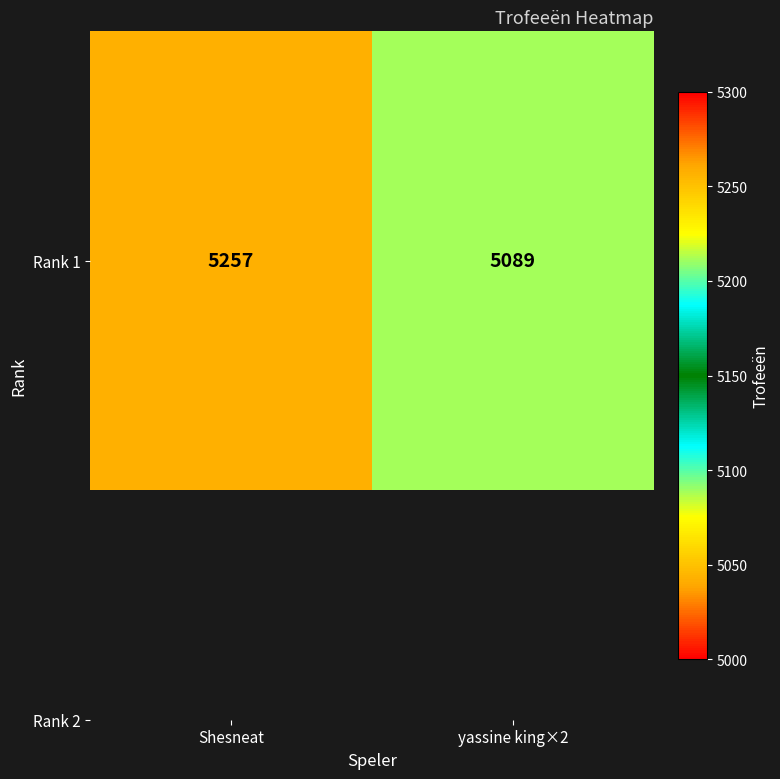

The chart shows a value of 2166 at yassine king×2. True or false?

False